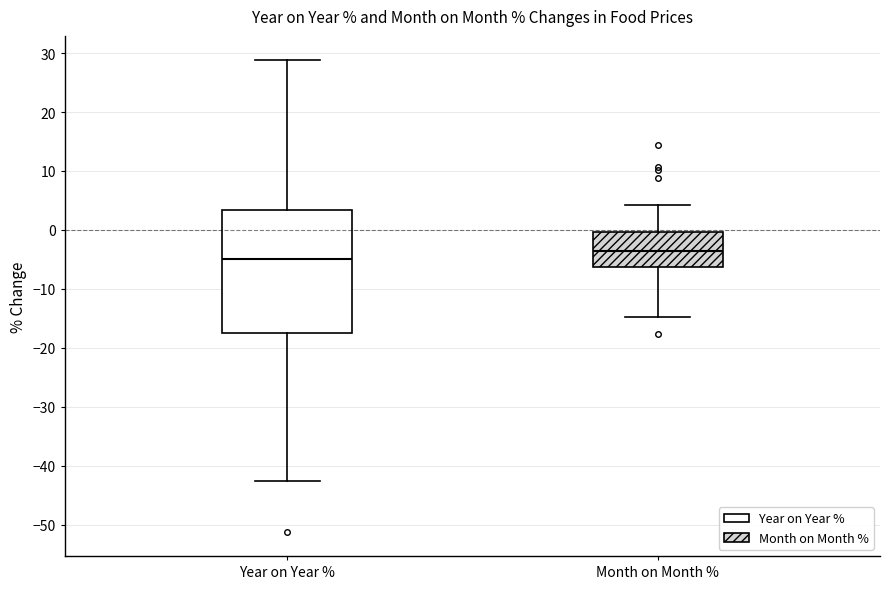

Reading left to right, read every box against the y-axis: the position of its median line, the range the box covers, and the ends of its whiskers. The values are not printed on the chart, so give them approximately, as read against the axis.

Year on Year %: median -5, box -17 to 3, whiskers -43 to 29
Month on Month %: median -4, box -6 to 0, whiskers -15 to 4